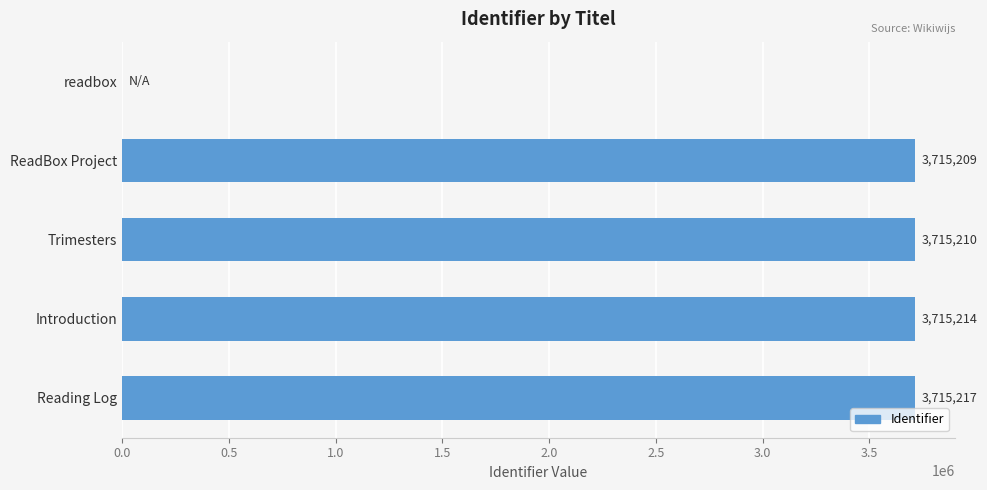

What is the change in value from ReadBox Project to Trimesters?

+1